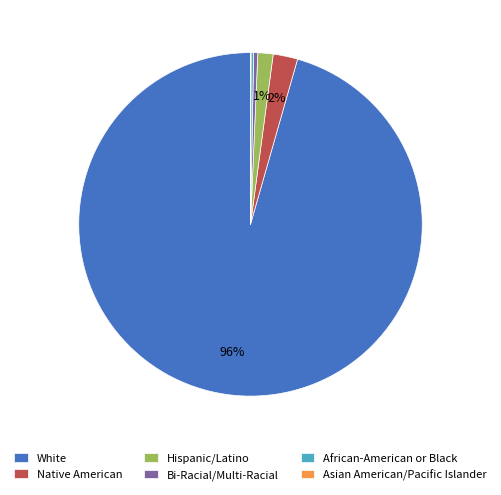

Between Native American and White, which is larger?

White